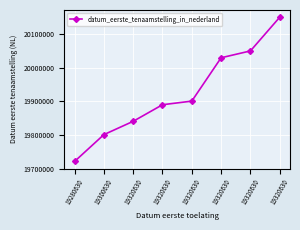

What is the greatest value displayed?

20150916